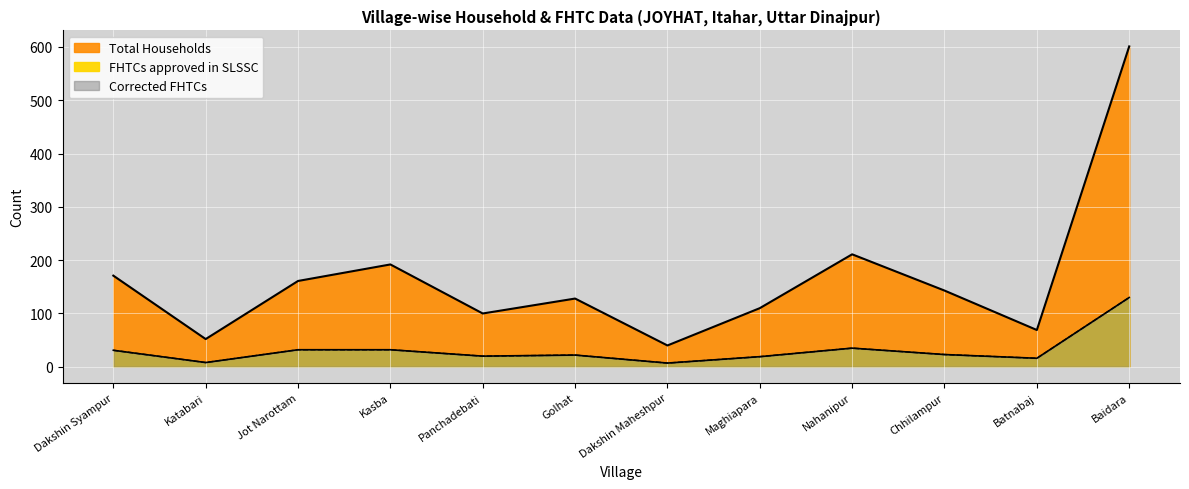

Which category has the lowest value in the Total Households series?

Dakshin Maheshpur